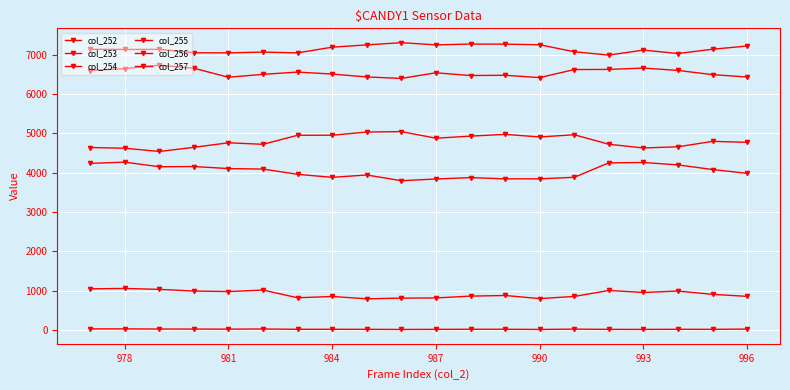

How many lines are shown in the chart?

6